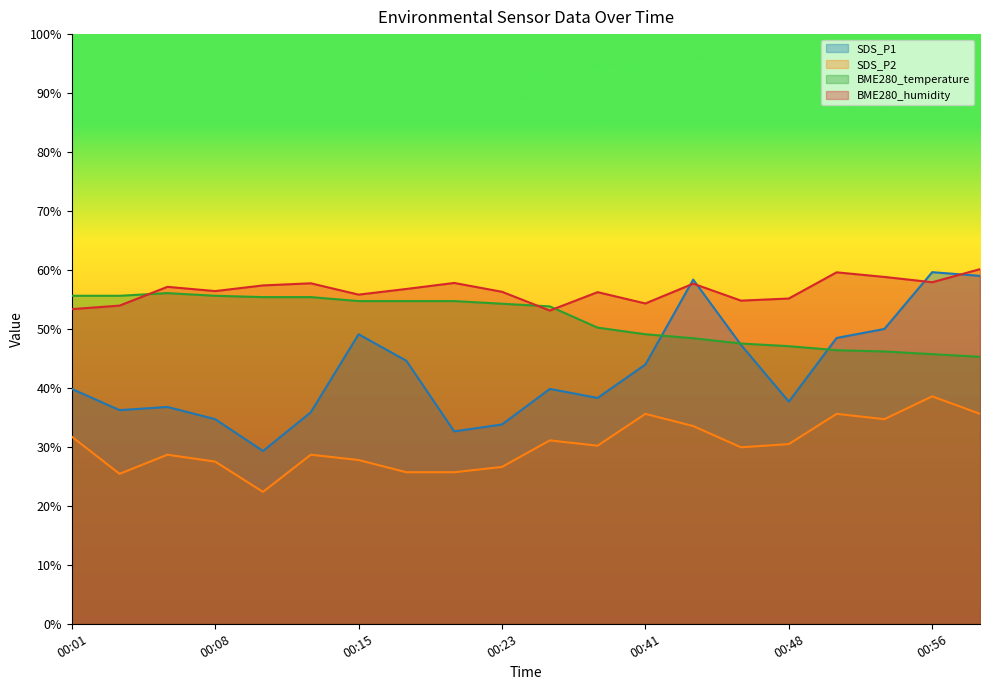

Rank the series at 00:06 from lowest to highest value.

SDS_P2, SDS_P1, BME280_temperature, BME280_humidity